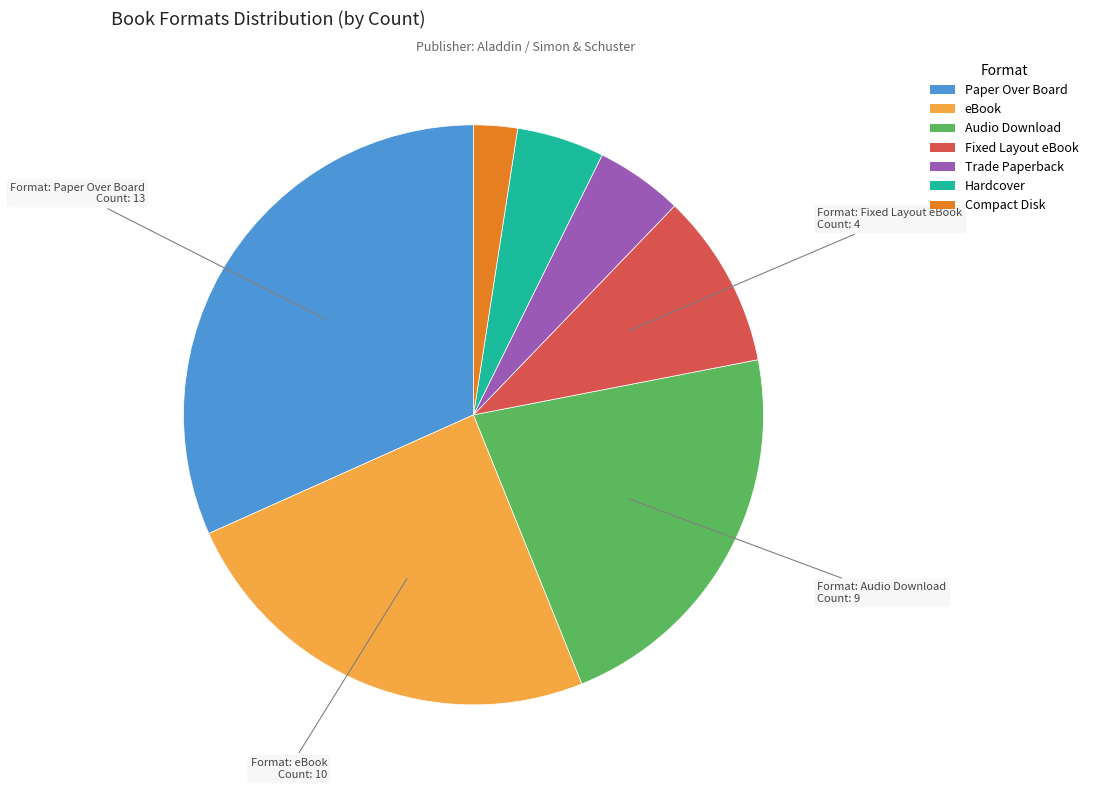

Combined, do Trade Paperback and Audio Download account for over 50%?

No